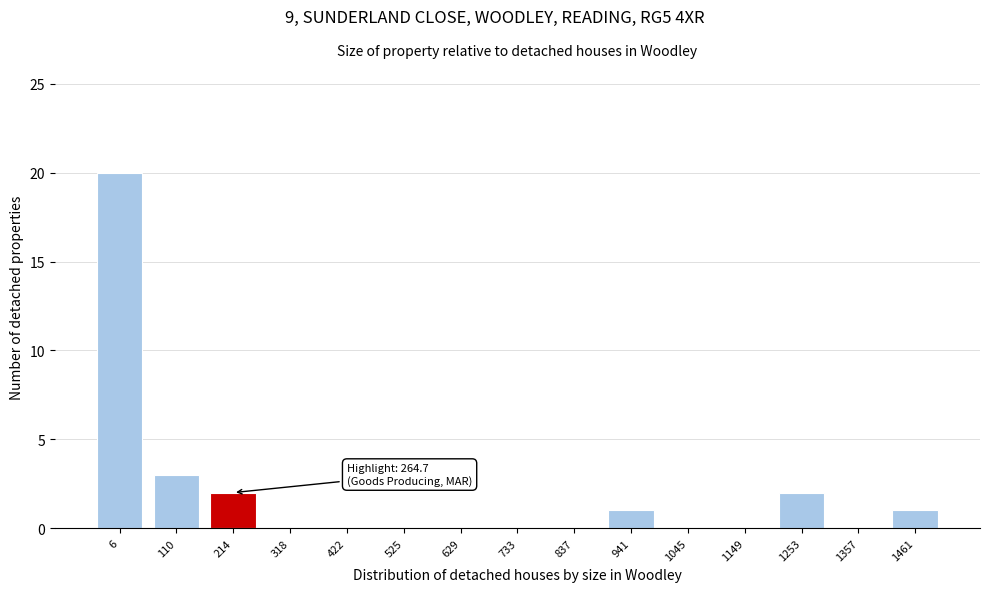

Reading left to right, transcribe all the data shown in this chart.

6=20	110=3	214=2	318=0	422=0	525=0	629=0	733=0	837=0	941=1	1045=0	1149=0	1253=2	1357=0	1461=1